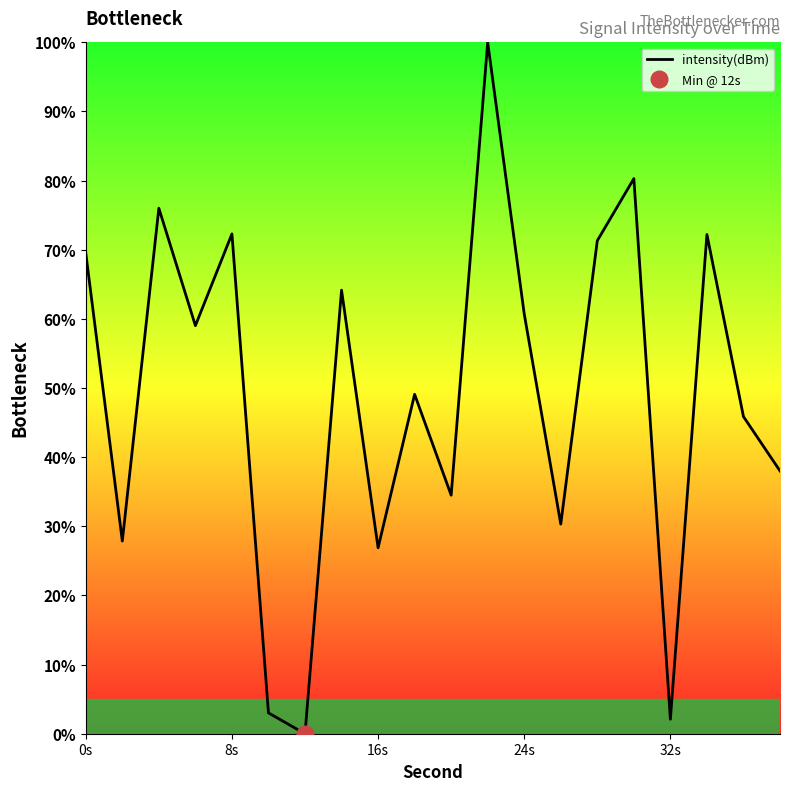

How many distinct data groups are displayed?

1